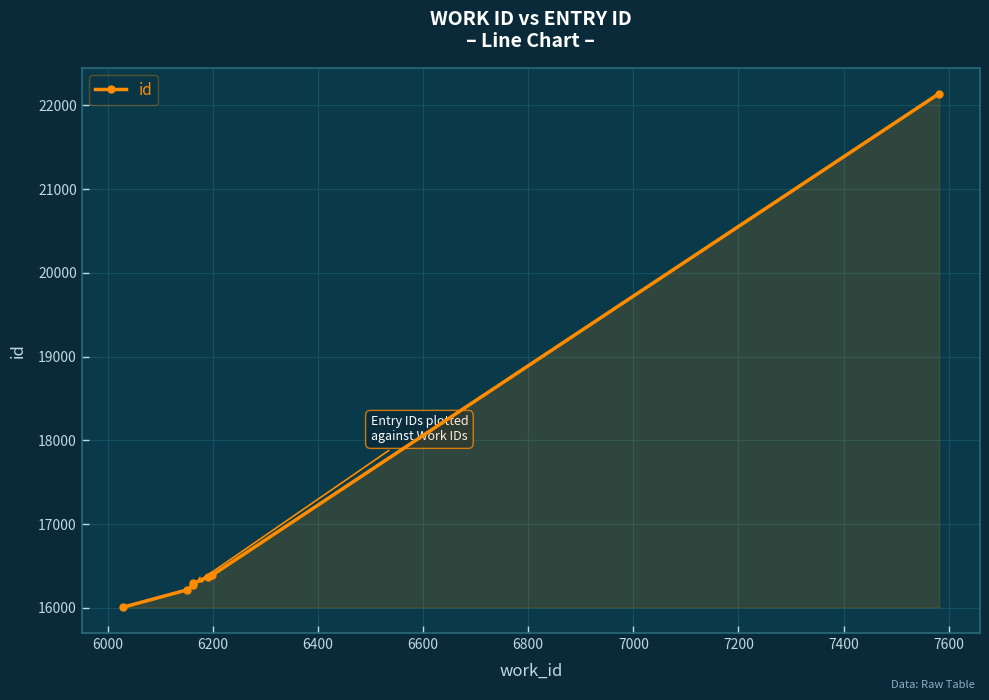

Reading left to right, extract all data points from this chart.

16006	16215	16274	16292	16372	16388	22143